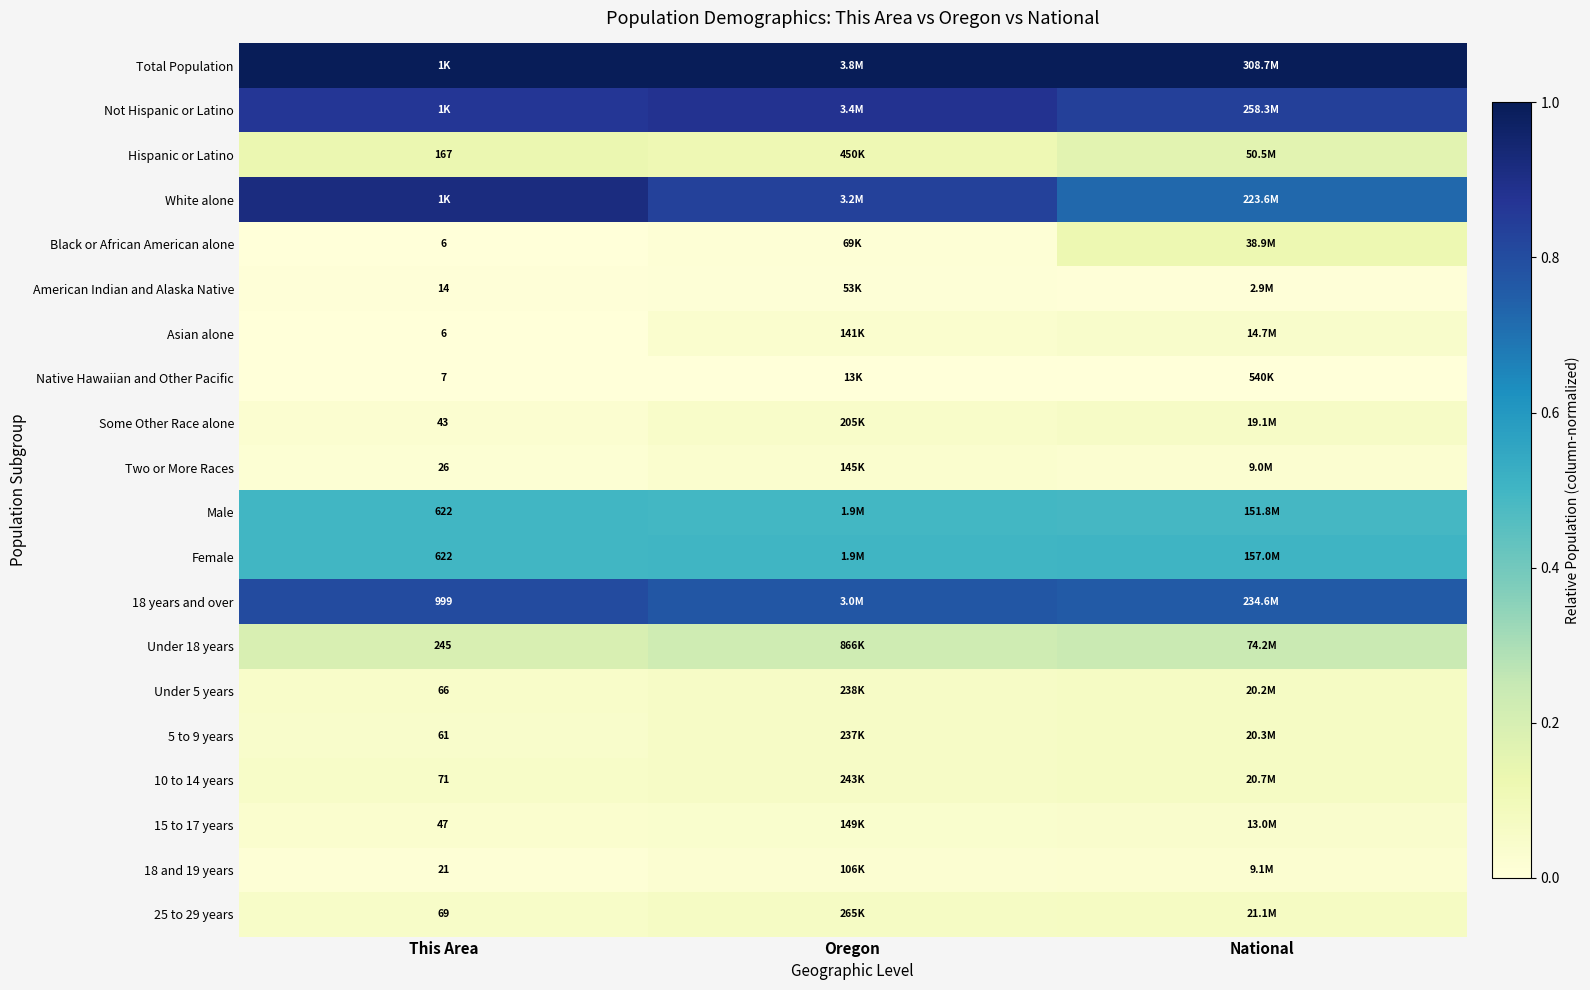

What is the greatest value displayed?

1.0